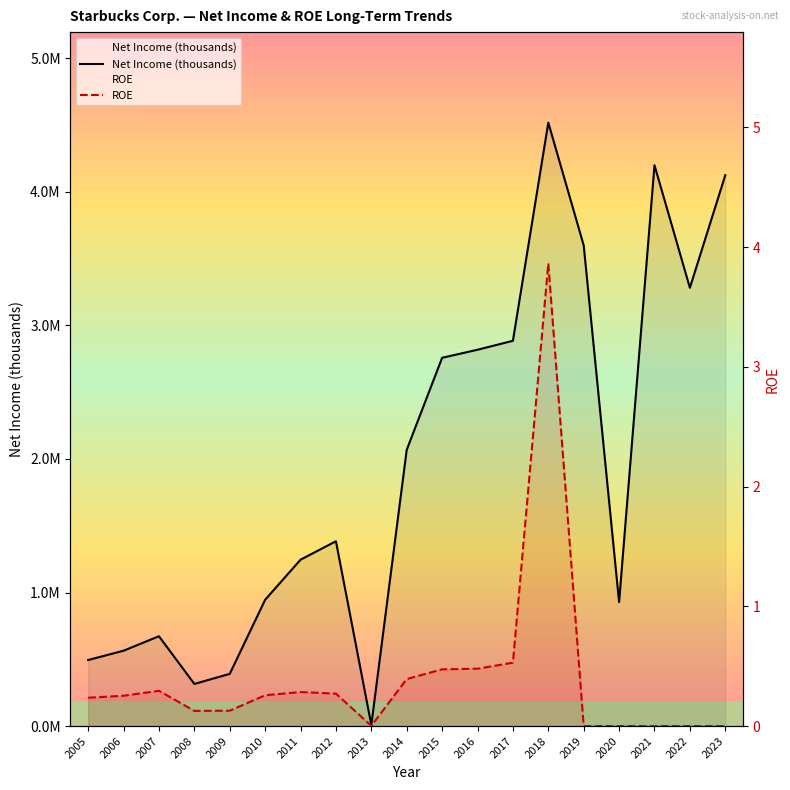

Read the Net Income (thousands) value at 2008.

315500.0